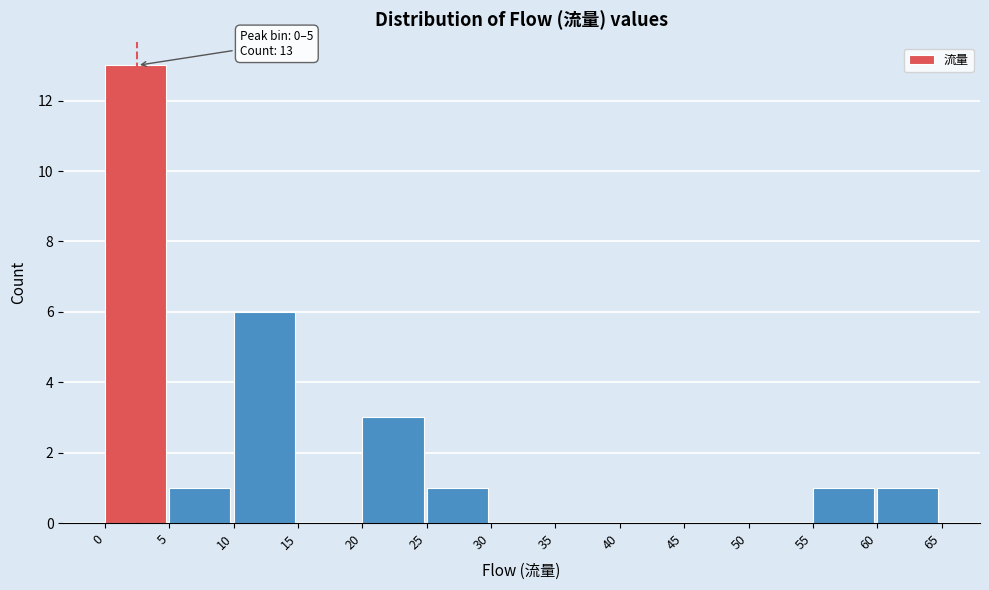

Which range on the x-axis has the tallest bar?

0 to 5